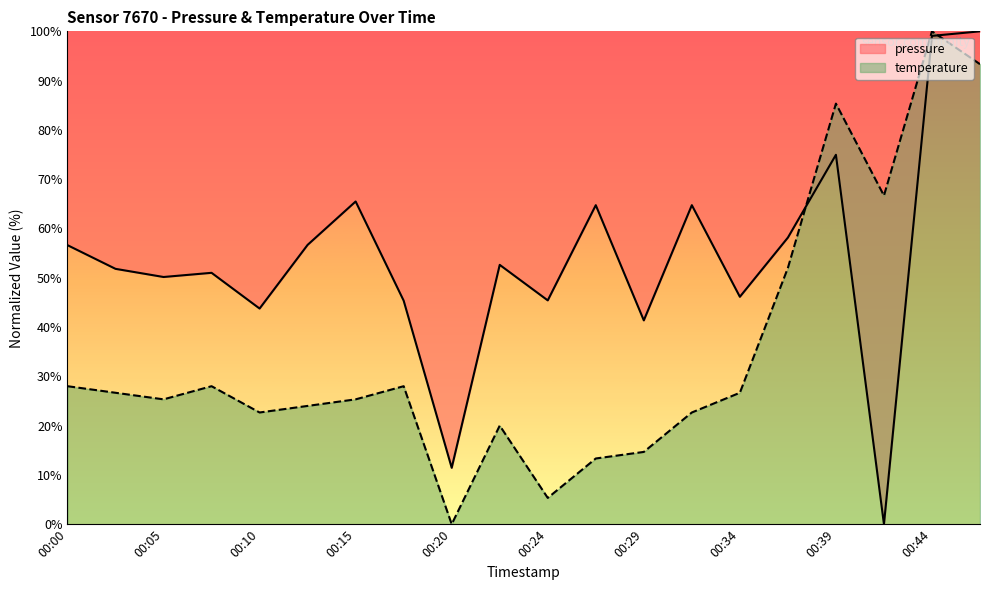

How many interior local peaks does the temperature series have?

5